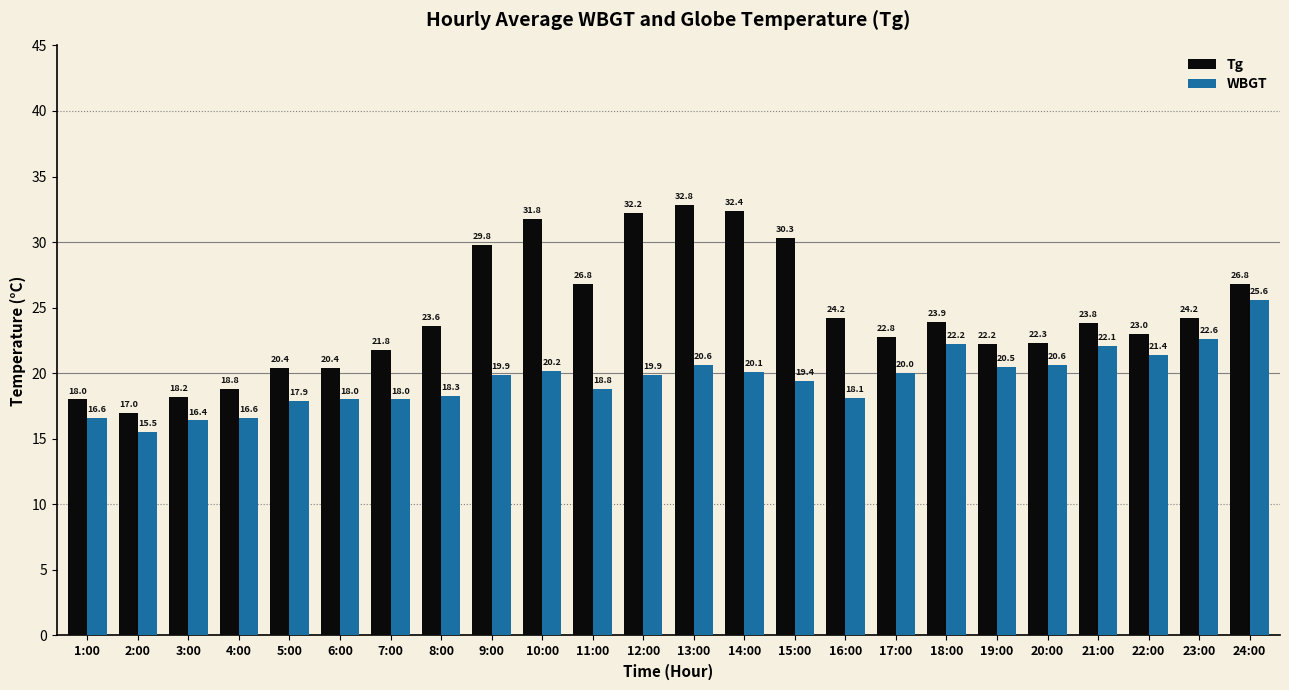

What is the difference between the WBGT values at 16:00 and 21:00?

4.0